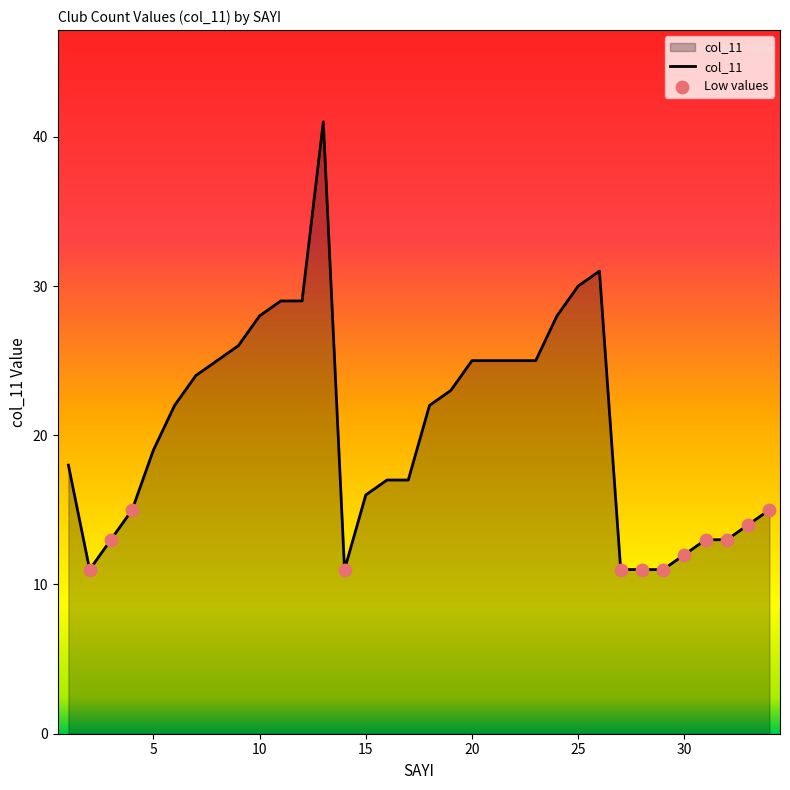

What is the maximum value shown in the chart?

41